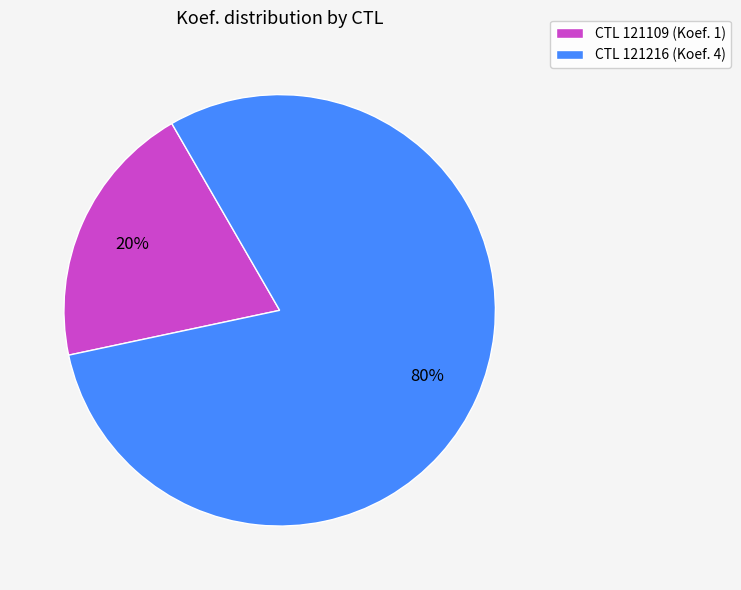

Is it true that CTL 121109 (Koef. 1) is 20% of the pie?

True